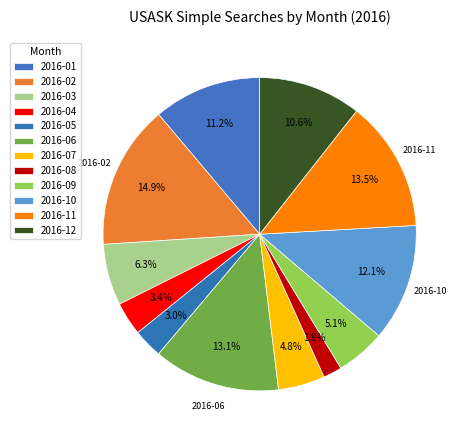

How many slices are in this pie chart?

12